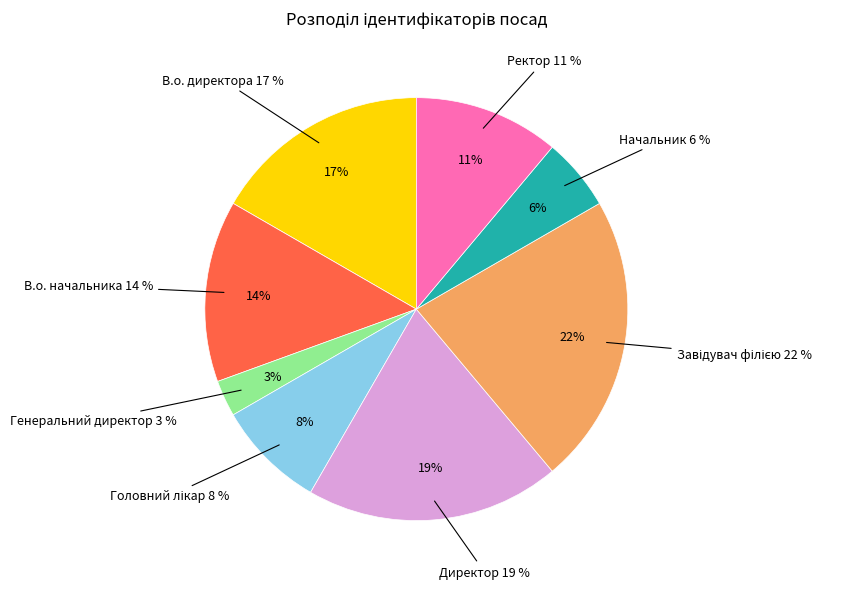

What is the smallest slice in the pie chart?

Генеральний директор